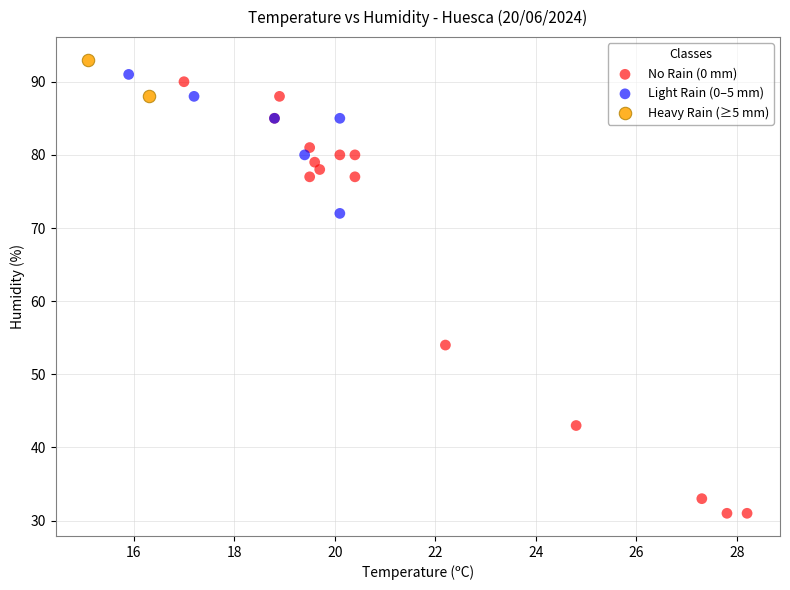

What are all the series names shown in the legend?

No Rain (0 mm), Light Rain (0–5 mm), Heavy Rain (≥5 mm)